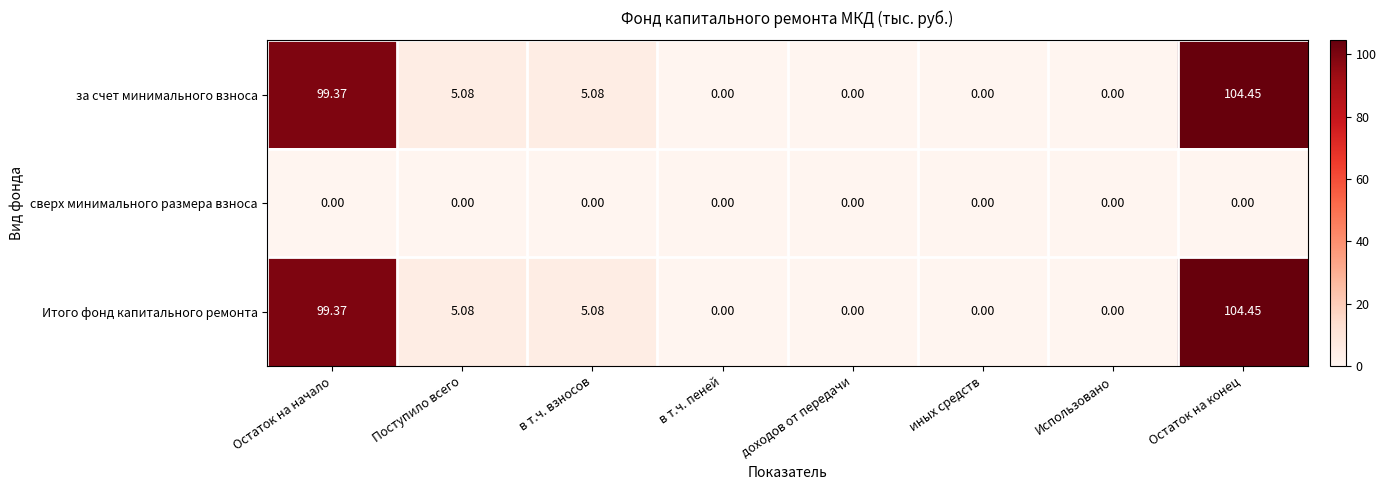

How many categories are shown in the chart?

8